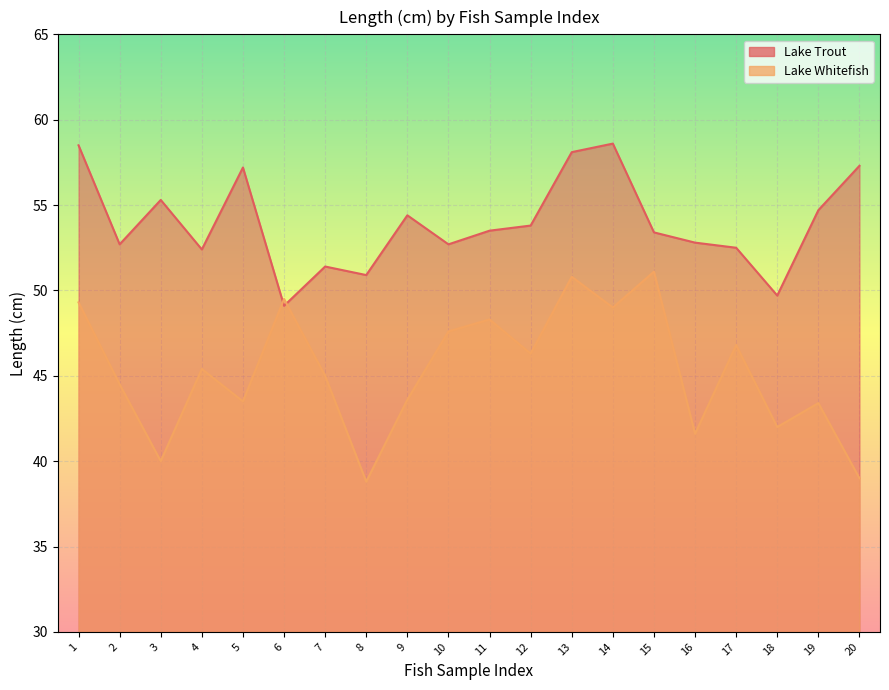

Between 4 and 7, which series saw the biggest shift?

Lake Trout